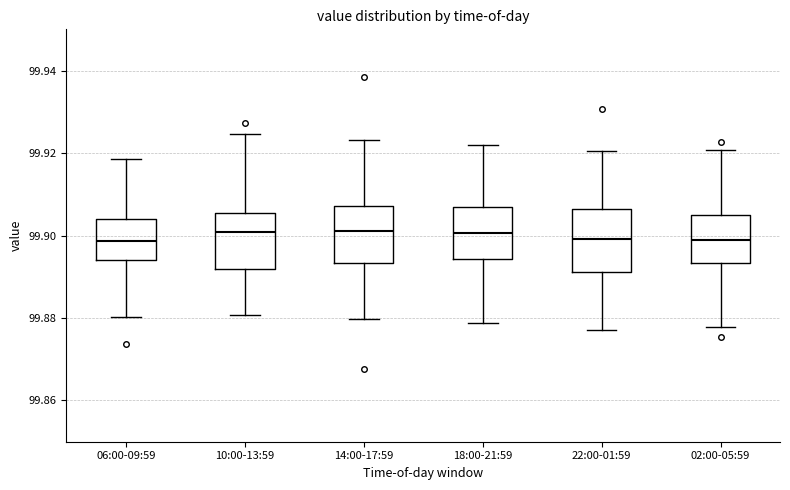

Reading left to right, read every box against the y-axis: the position of its median line, the range the box covers, and the ends of its whiskers. The values are not printed on the chart, so give them approximately, as read against the axis.

06:00-09:59: median 99.898, box 99.894 to 99.904, whiskers 99.880 to 99.918
10:00-13:59: median 99.900, box 99.892 to 99.906, whiskers 99.880 to 99.924
14:00-17:59: median 99.900, box 99.894 to 99.908, whiskers 99.880 to 99.924
18:00-21:59: median 99.900, box 99.894 to 99.906, whiskers 99.878 to 99.922
22:00-01:59: median 99.900, box 99.892 to 99.906, whiskers 99.876 to 99.920
02:00-05:59: median 99.898, box 99.894 to 99.906, whiskers 99.878 to 99.920